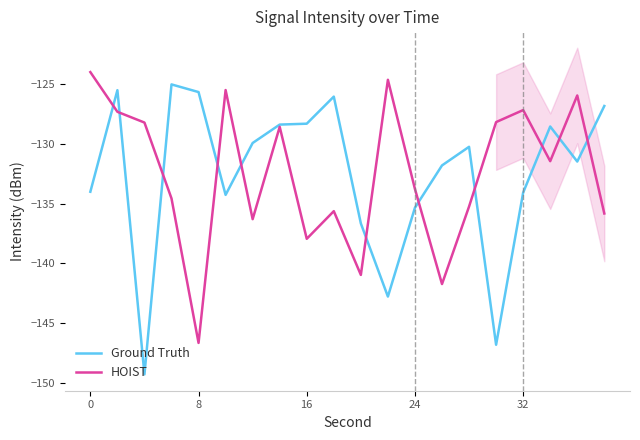

What is the minimum value shown in the chart?

-149.3